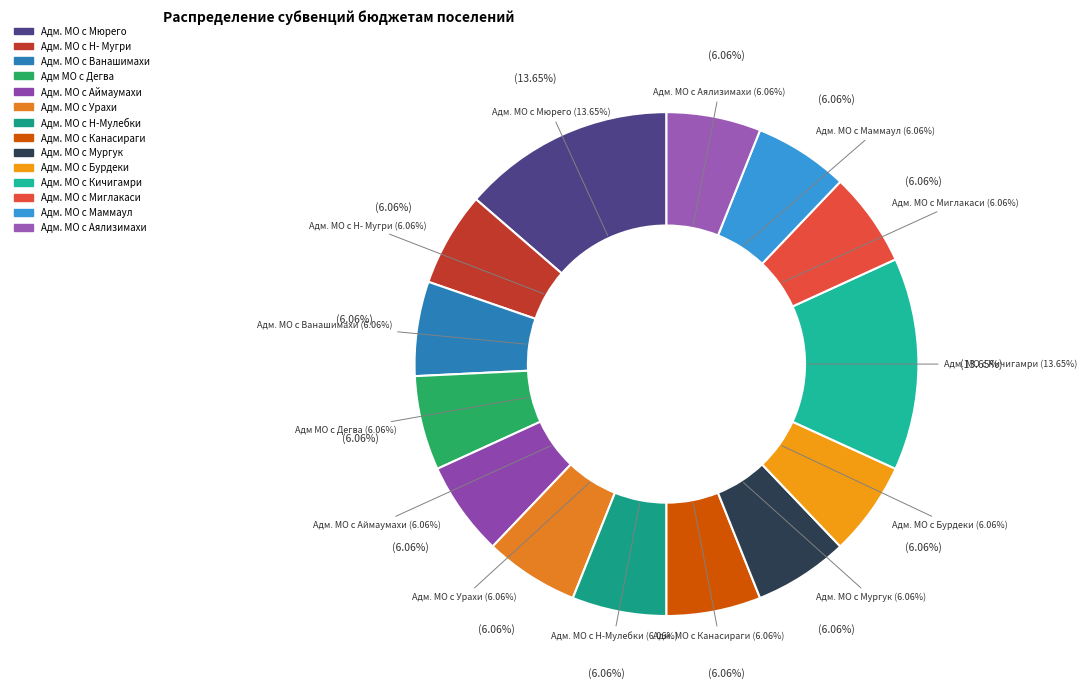

Rank the categories by value from lowest to highest.

Адм. МО с Н- Мугри, Адм. МО с Ванашимахи, Адм МО с Дегва, Адм. МО с Аймаумахи, Адм. МО с Урахи, Адм. МО с Н-Мулебки, Адм. МО с Канасираги, Адм. МО с Мургук, Адм. МО с Бурдеки, Адм. МО с Миглакаси, Адм. МО с Маммаул, Адм. МО с Аялизимахи, Адм. МО с Мюрего, Адм. МО с Кичигамри